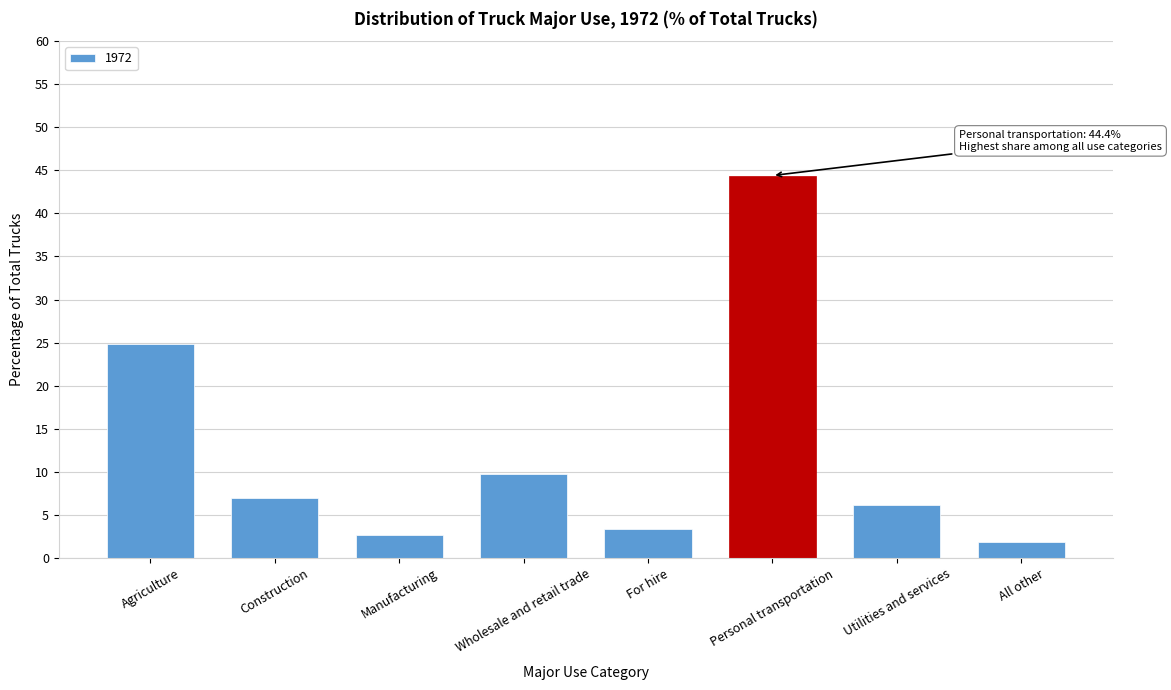

Reading right to left, list all the values displayed in this chart.

All other=1.8	Utilities and services=6.2	Personal transportation=44.4	For hire=3.3	Wholesale and retail trade=9.7	Manufacturing=2.7	Construction=7.0	Agriculture=24.8